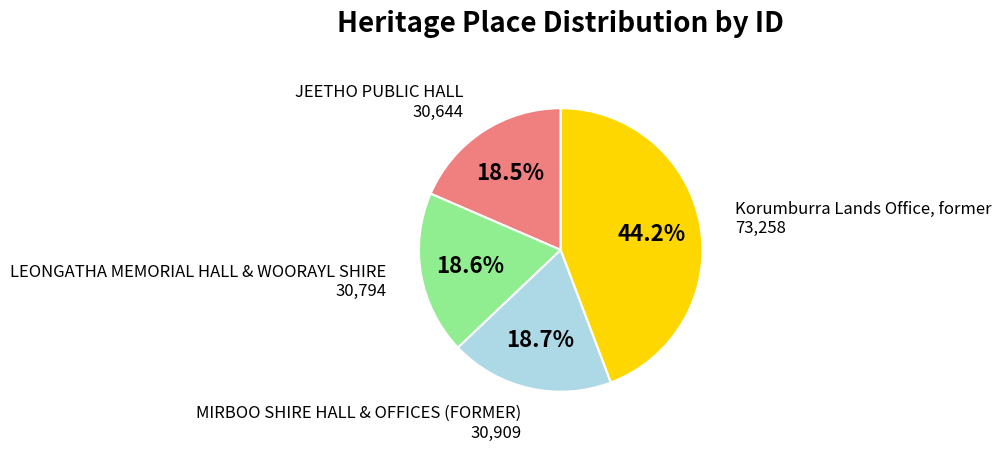

What is the total percentage of LEONGATHA MEMORIAL HALL & WOORAYL SHIRE and Korumburra Lands Office, former?

62.8%